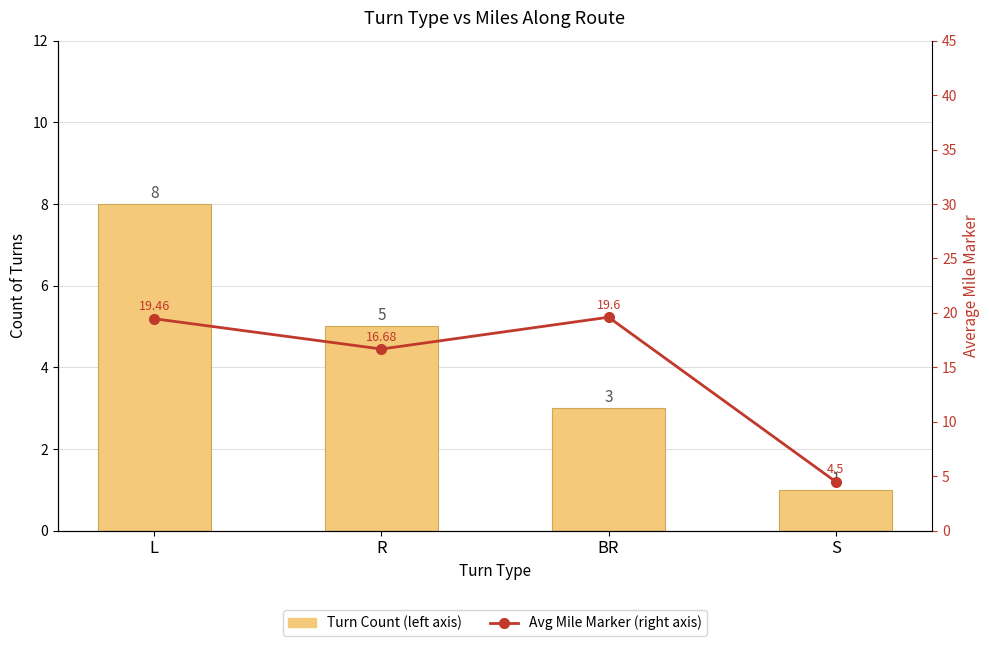

What is the difference between the second highest and second lowest values in the Turn Count (left axis) series?

2.0